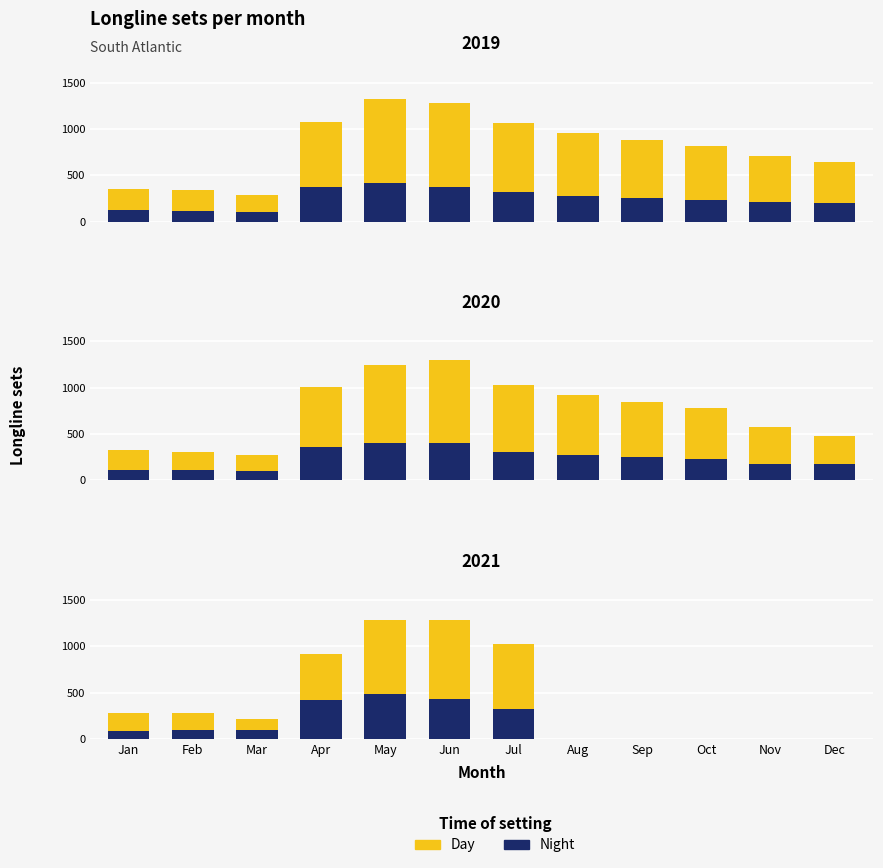

Reading right to left, extract all data points from this chart.

Night: Dec=0	Nov=0	Oct=0	Sep=0	Aug=0	Jul=320	Jun=430	May=480	Apr=420	Mar=95	Feb=95	Jan=90
Day: Dec=0	Nov=0	Oct=0	Sep=0	Aug=0	Jul=700	Jun=850	May=800	Apr=500	Mar=125	Feb=190	Jan=195